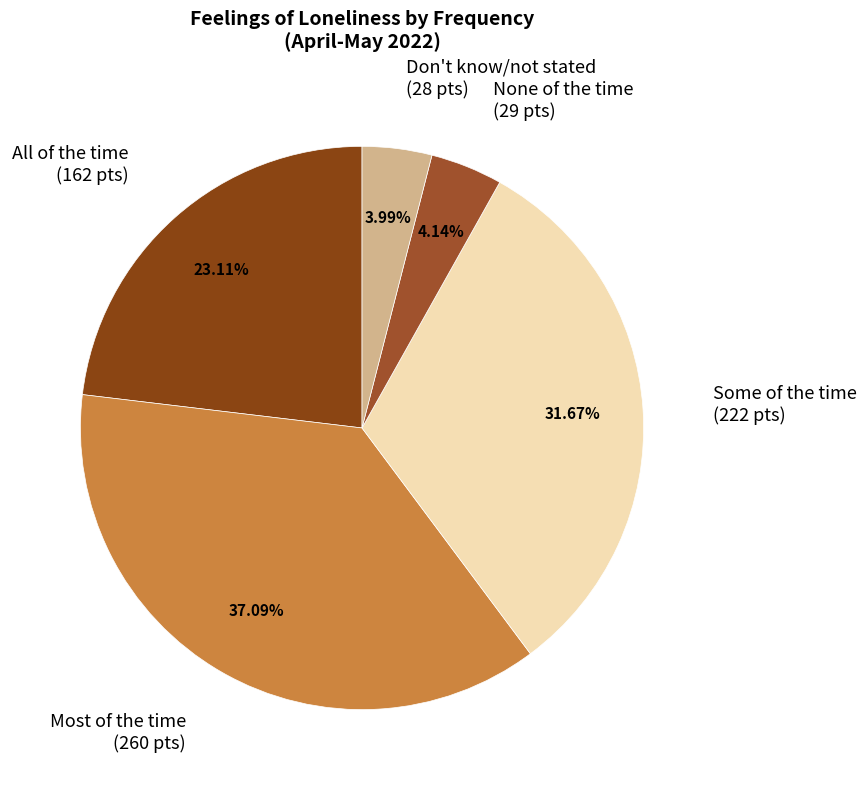

Which category has the biggest portion of the pie?

Most of the time
(Fulfilling domestic tasks)